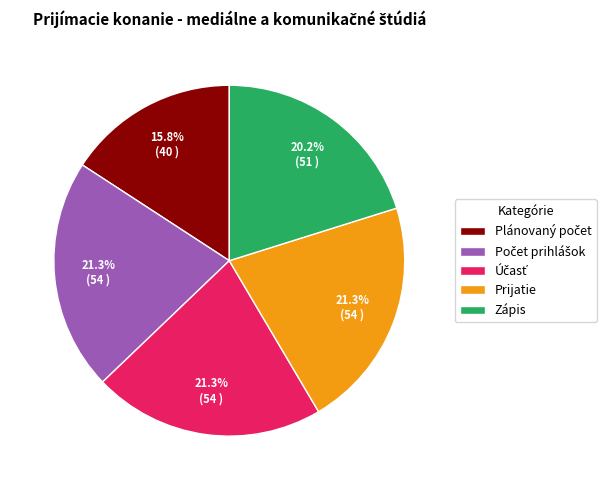

Combined, what portion of the pie is Zápis and Prijatie?

41.5%